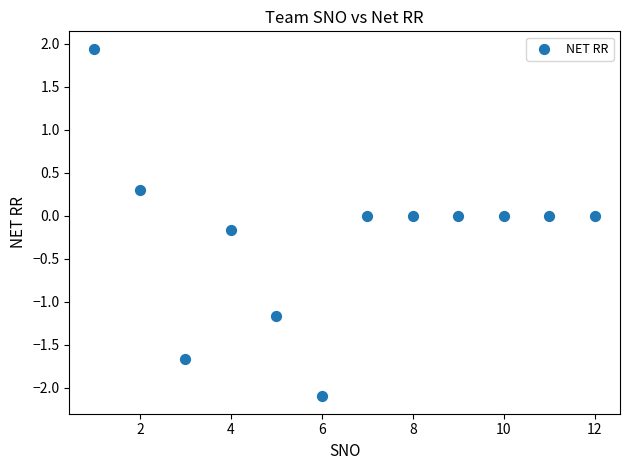

What is the range of X values (max minus min)?

11.0